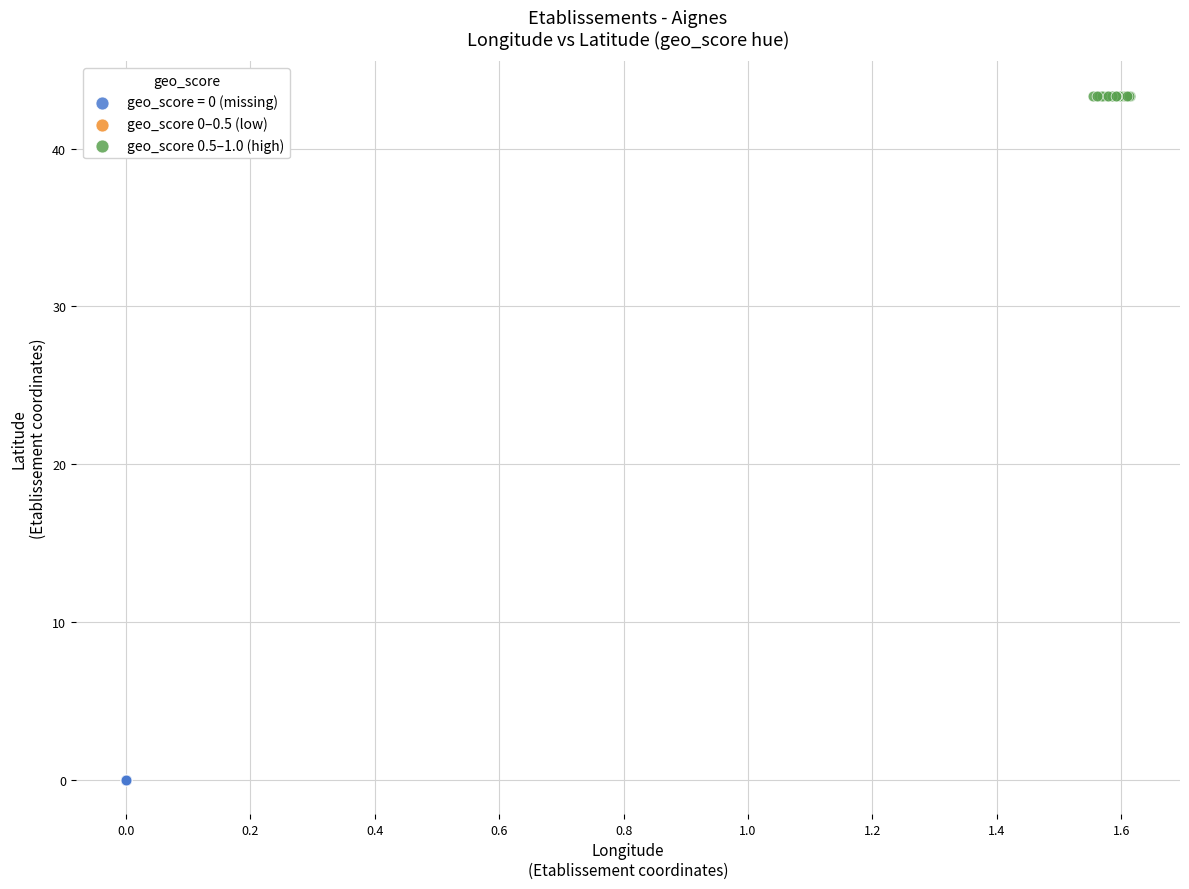

Which series contains the lowest Y value?

geo_score = 0 (missing)